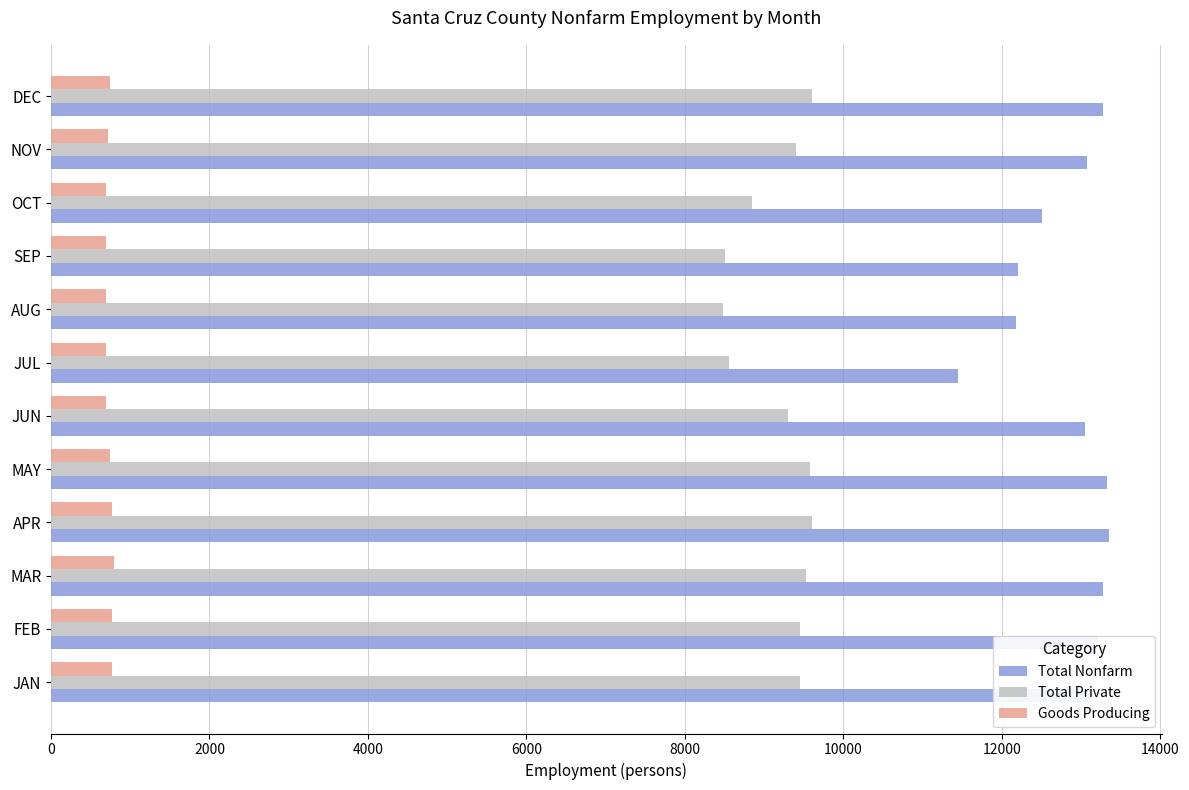

Which series has the largest total across all categories?

Total Nonfarm